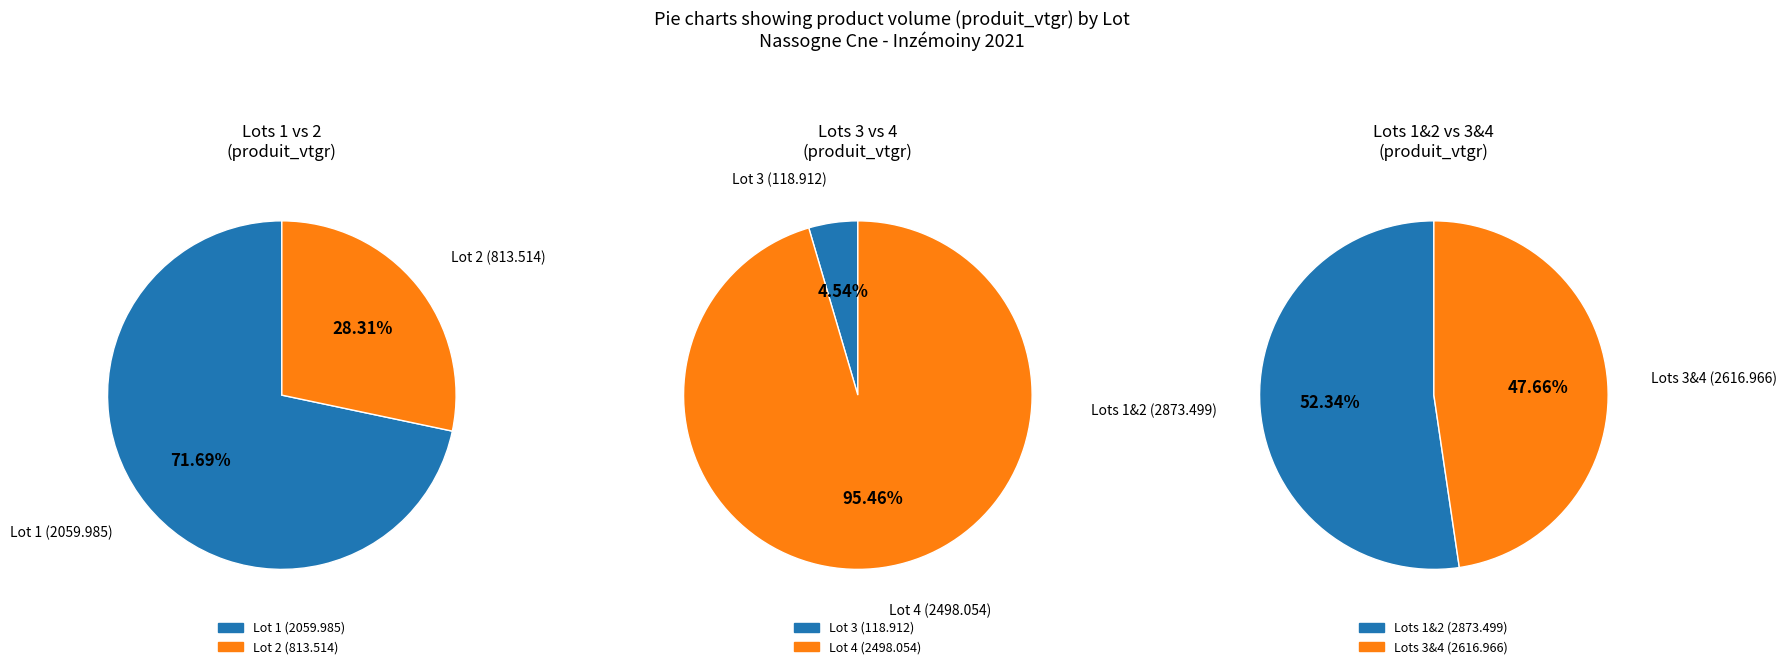

Between Lot 1 and Lot 2, which is larger?

Lot 1